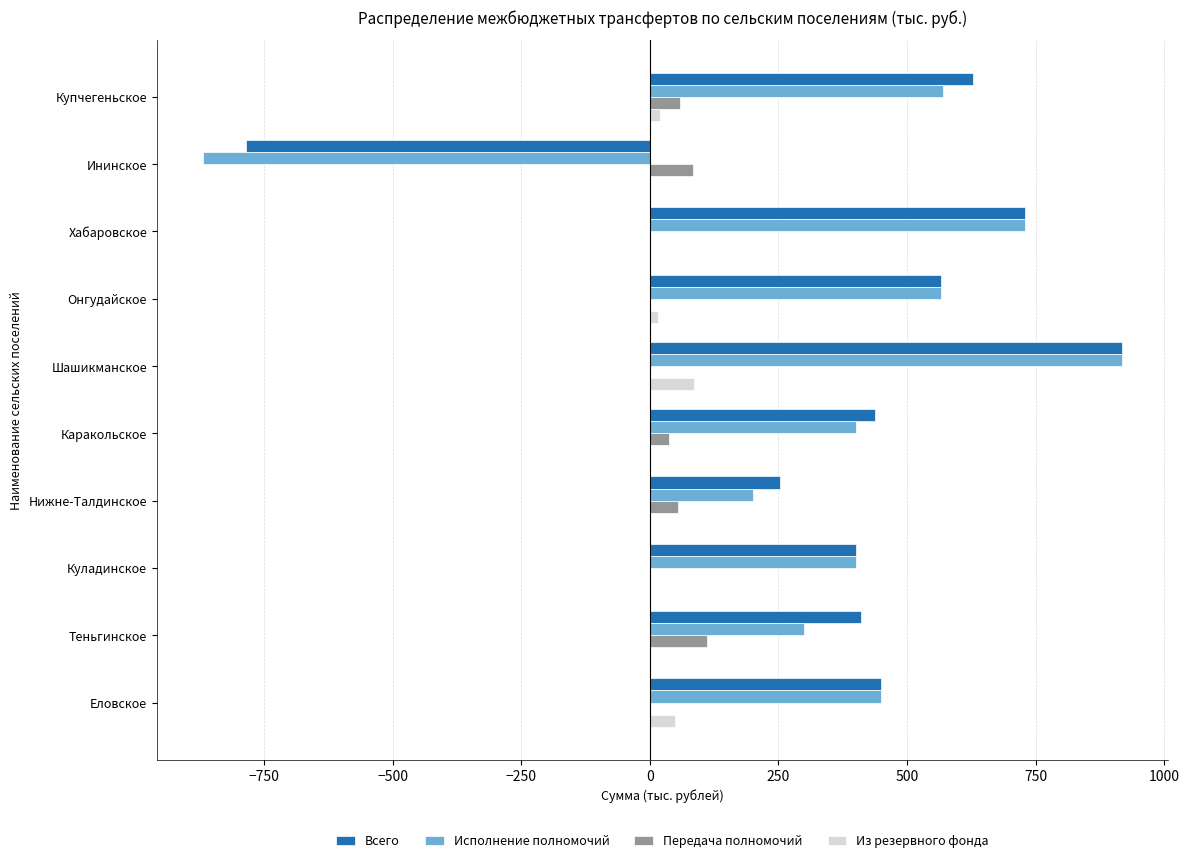

What is the total value across all series at Нижне-Талдинское?

508.0